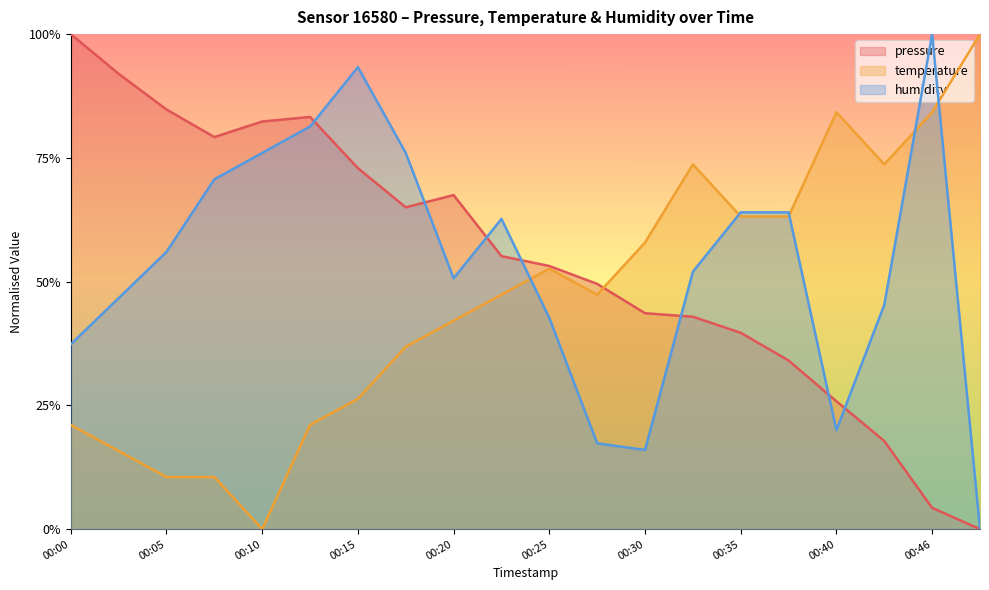

After their last crossing, which series has the higher values: pressure or temperature?

temperature